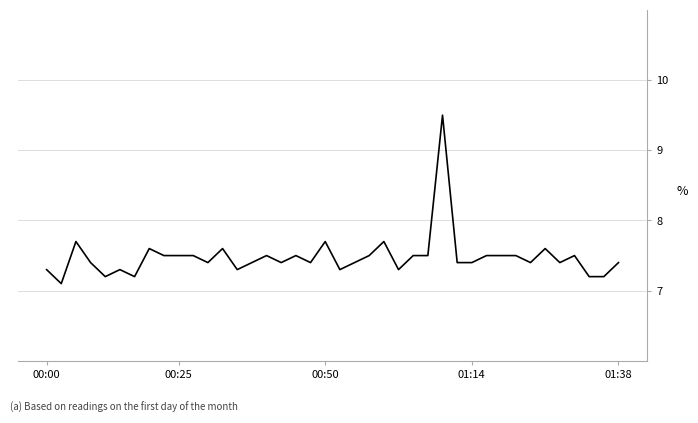

Does the chart display data point markers on the line(s)?

No